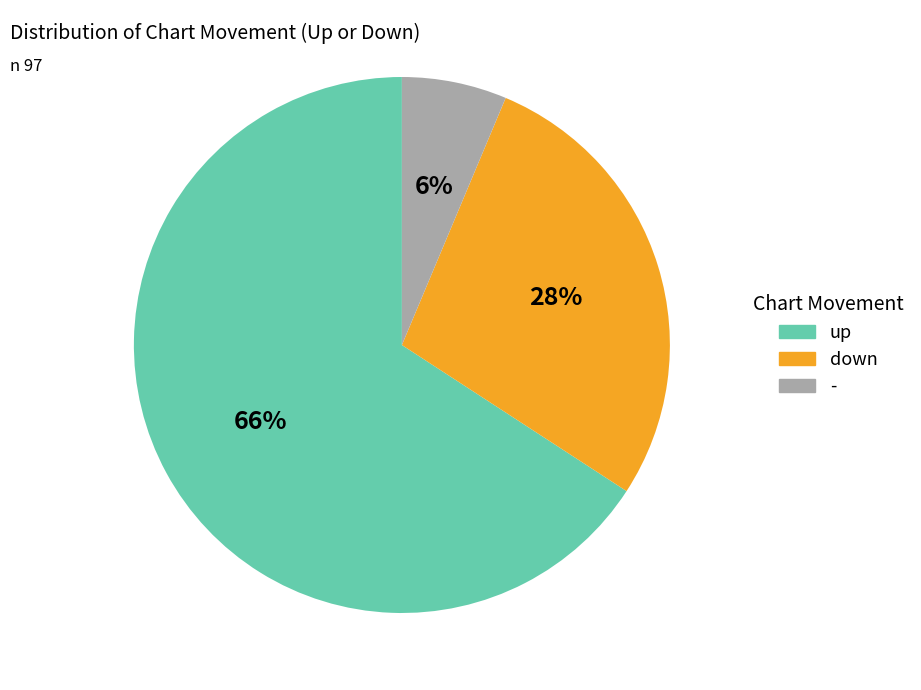

True or false: up accounts for 66% of the total.

True